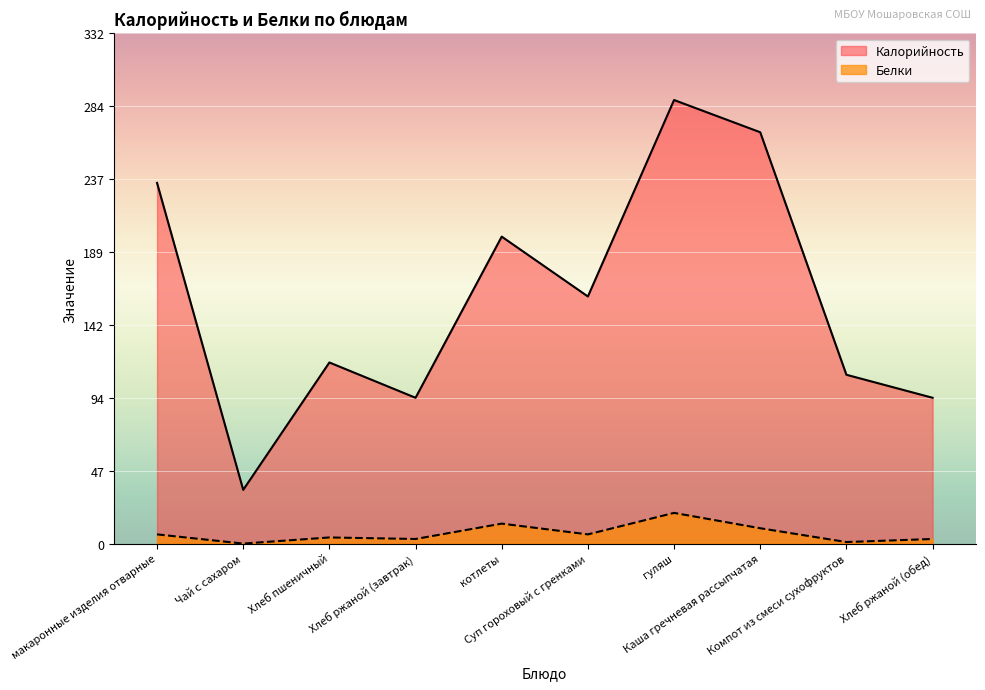

Reading left to right, list all the values displayed in this chart.

Калорийность: макаронные изделия отварные=235	Чай с сахаром=35	Хлеб пшеничный=118	Хлеб ржаной (завтрак)=95	котлеты=200	Суп гороховый с гренками=161	гуляш=289	Каша гречневая рассыпчатая=268	Компот из смеси сухофруктов=110	Хлеб ржаной (обед)=95
Белки: макаронные изделия отварные=6	Чай с сахаром=0	Хлеб пшеничный=4	Хлеб ржаной (завтрак)=3	котлеты=13	Суп гороховый с гренками=6	гуляш=20	Каша гречневая рассыпчатая=10	Компот из смеси сухофруктов=1	Хлеб ржаной (обед)=3